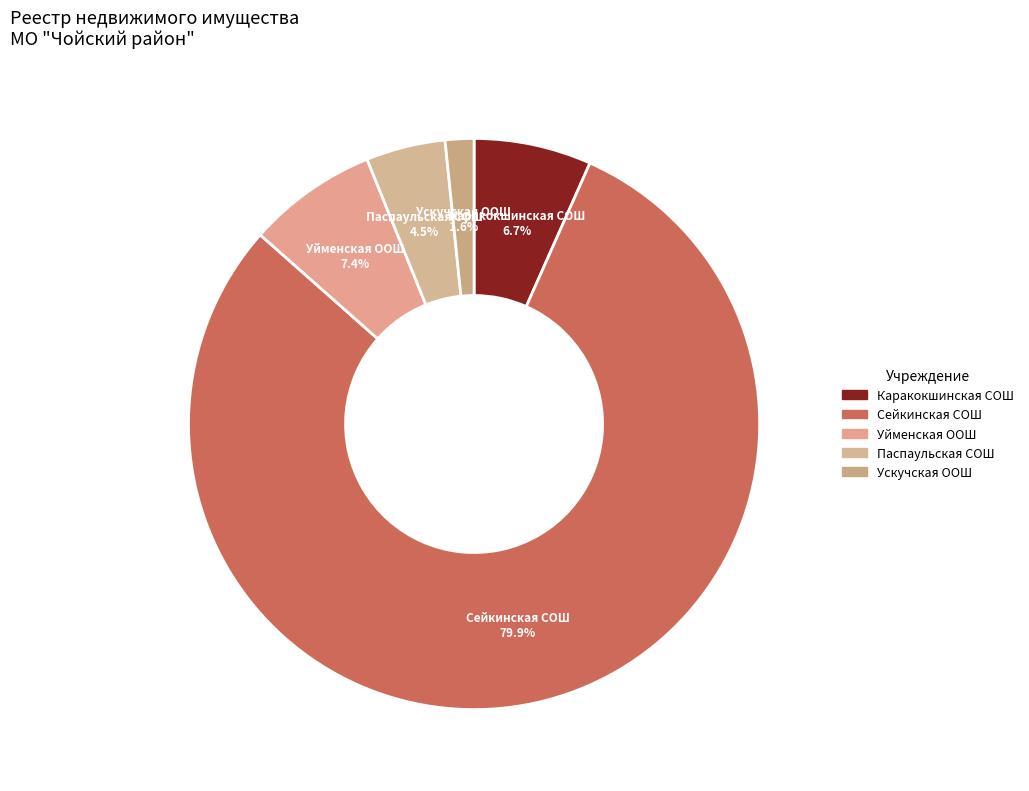

Is there a majority slice in this chart?

Yes